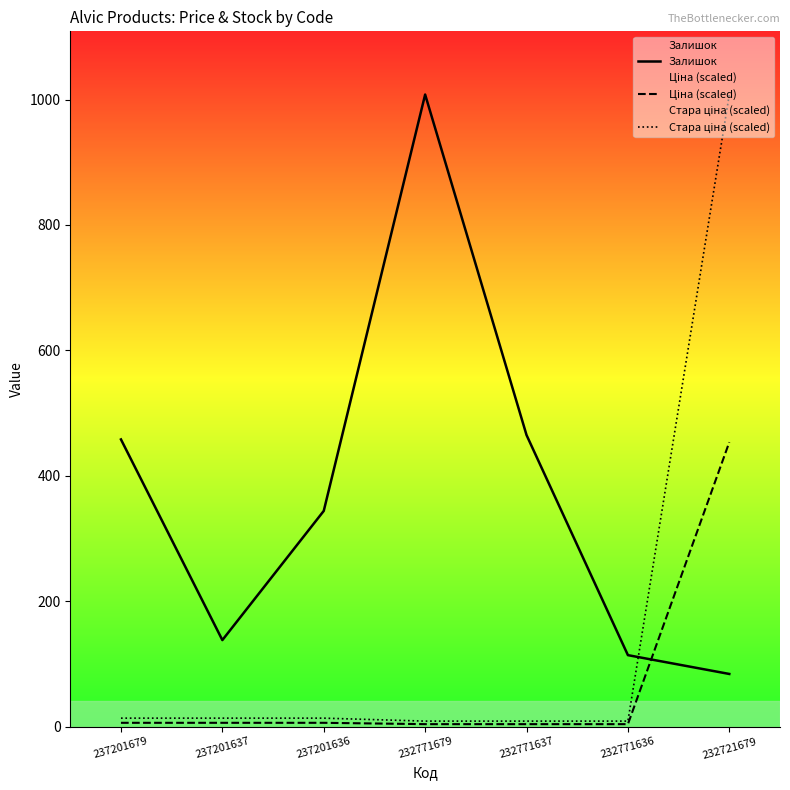

At which category is the sum across all series the highest?

232721679